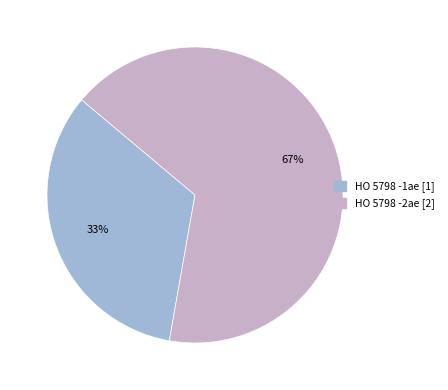

What is the ratio of the value at HO 5798 -2ae to the value at HO 5798 -1ae?

2.0